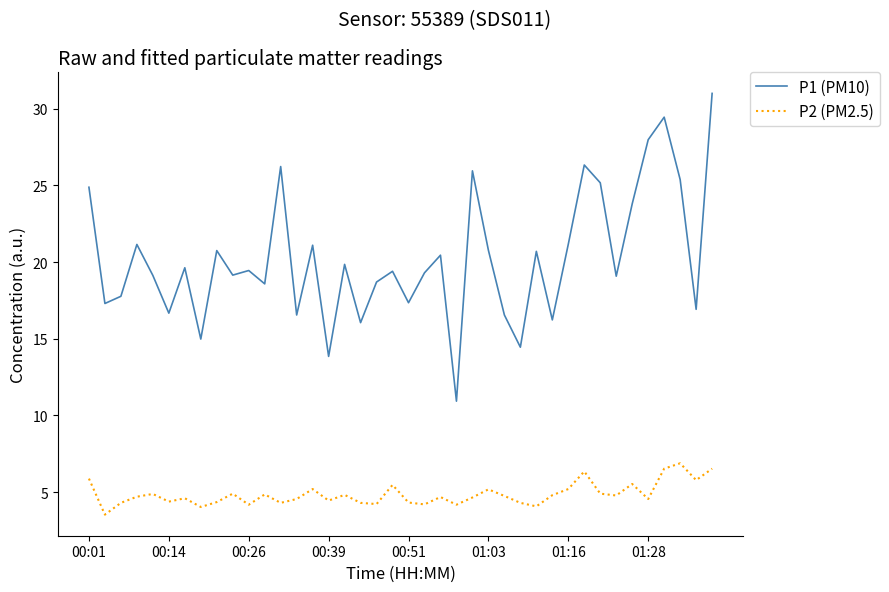

Rank the series by their maximum value, from highest to lowest.

P1 (PM10), P2 (PM2.5)